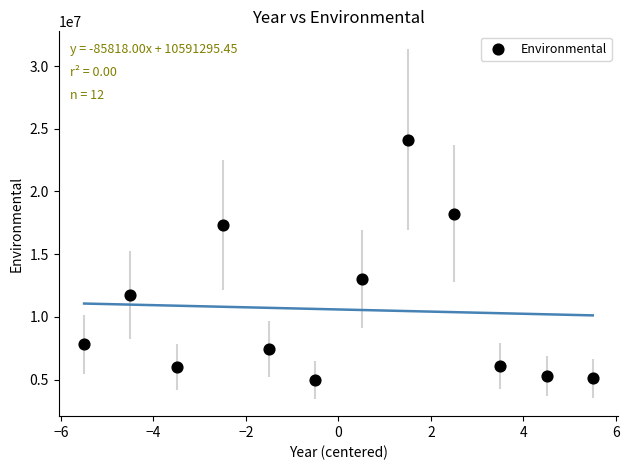

What Y value in the scatter plot is closest to 14551813?

12996098.0